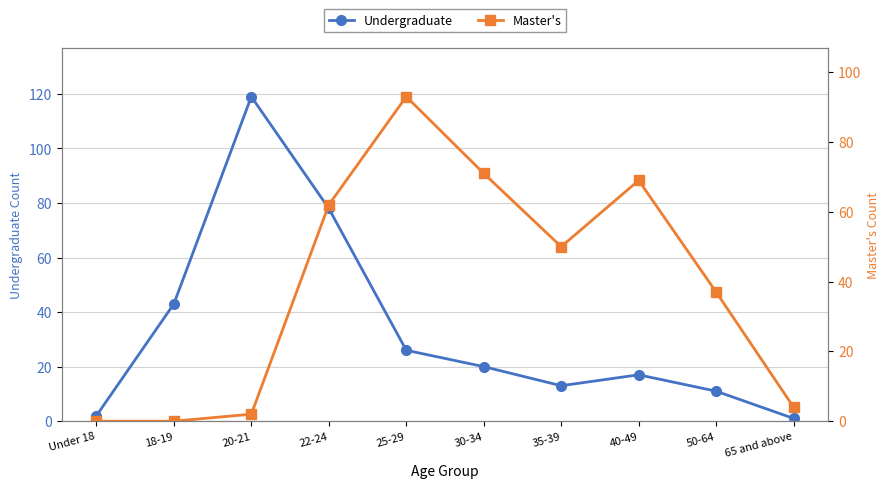

What is the label of the 4th point from the left?

22-24